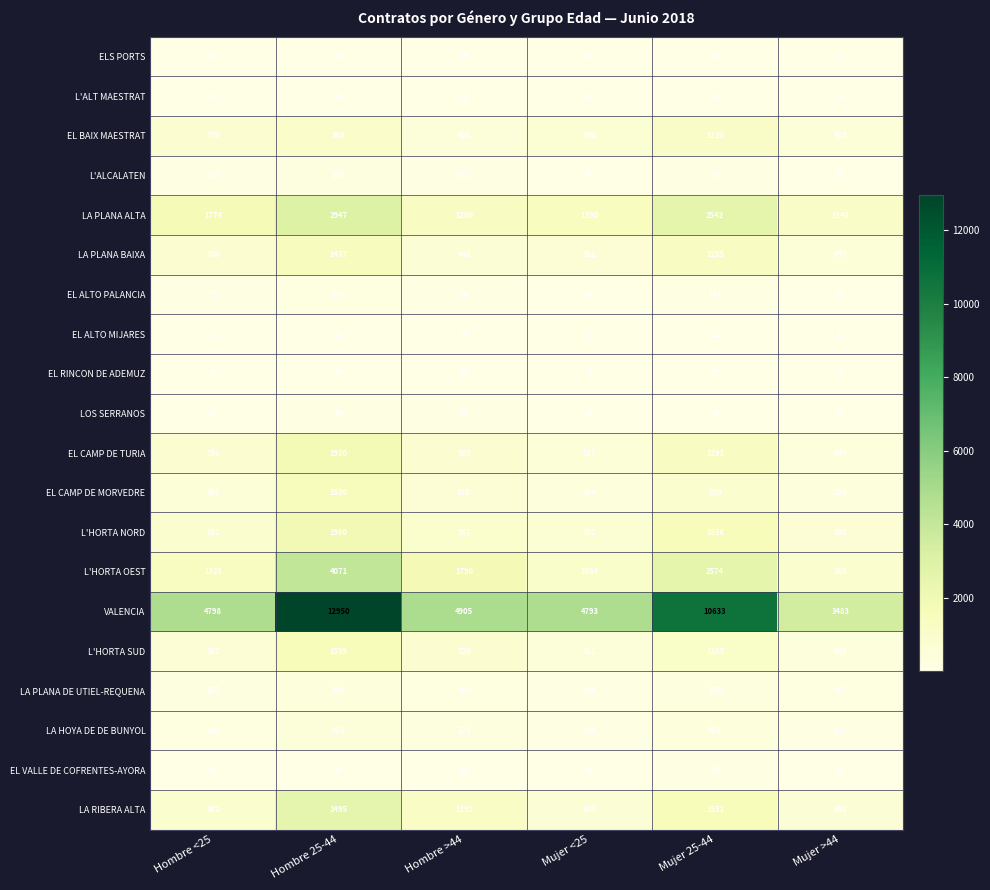

At which category is the sum across all series the highest?

Hombre 25-44